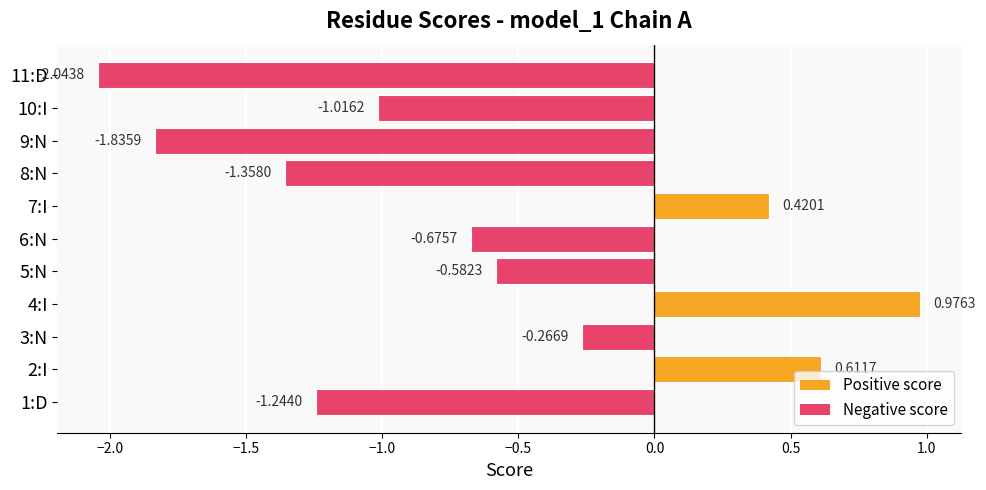

Which category has the highest value across all series?

4:I